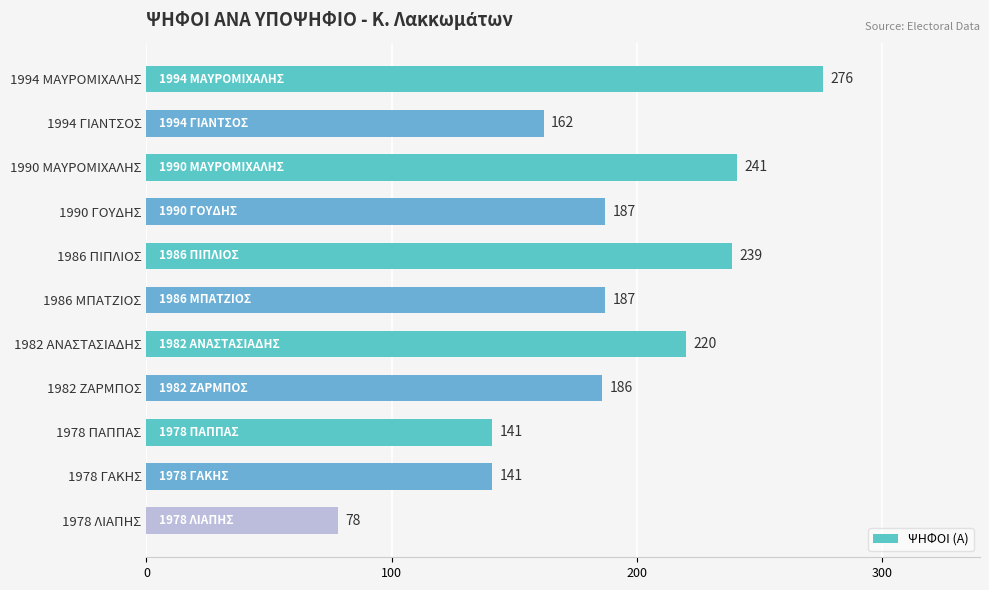

Does the chart contain any negative values?

No